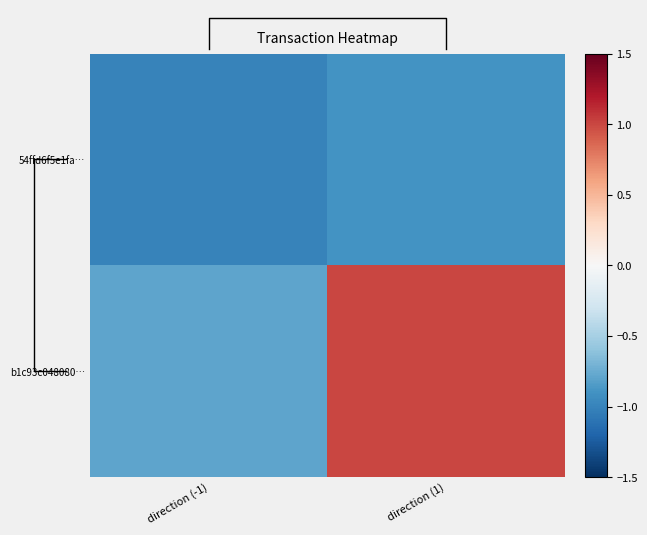

What is the sum of the 54ffd6f5e1fa… values at direction (-1) and direction (1)?

-1.9